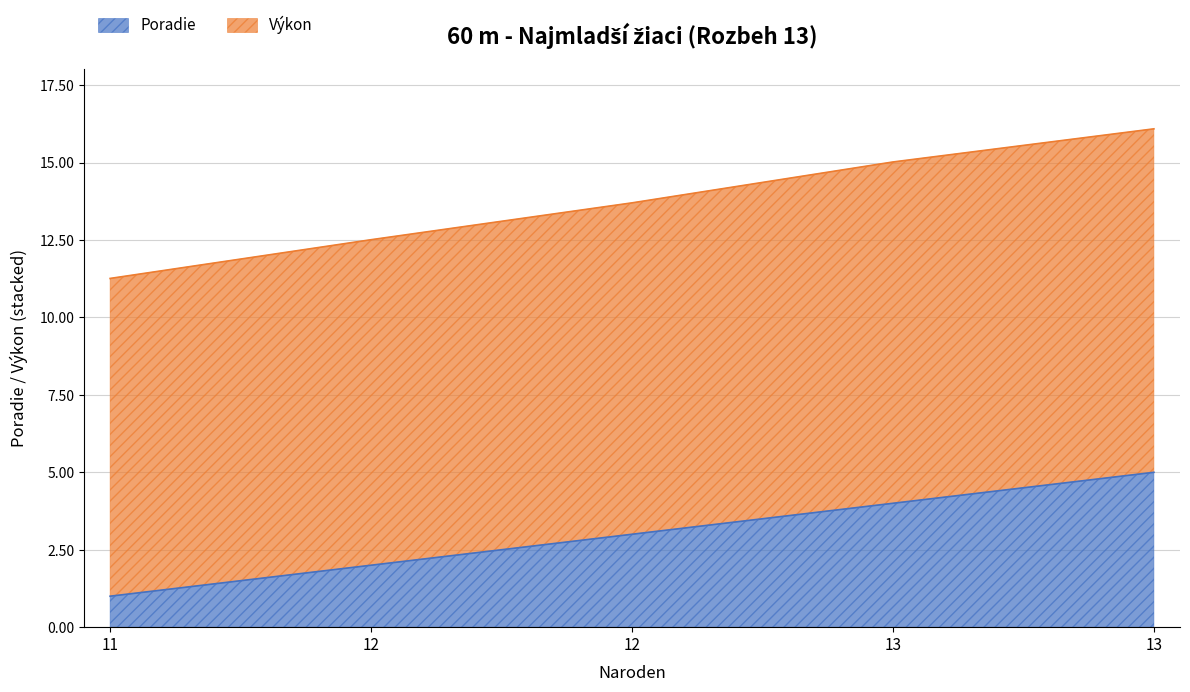

What is the sum of the Poradie values at 11 and 12?

4.0